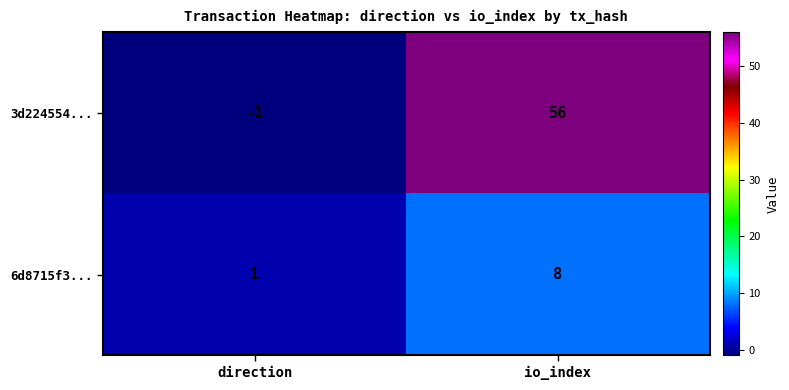

The 3d224554... series shows 0 at direction. True or false?

False